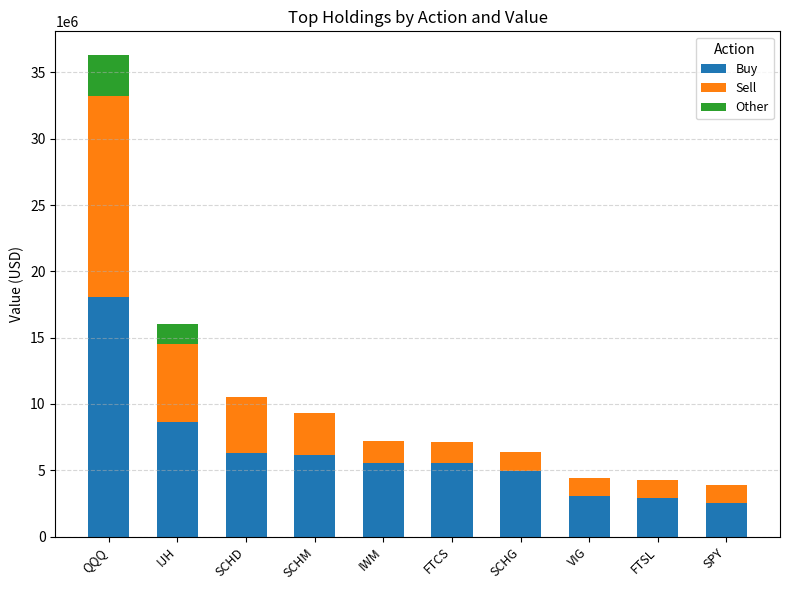

What is the sum of all Buy values?

63814000